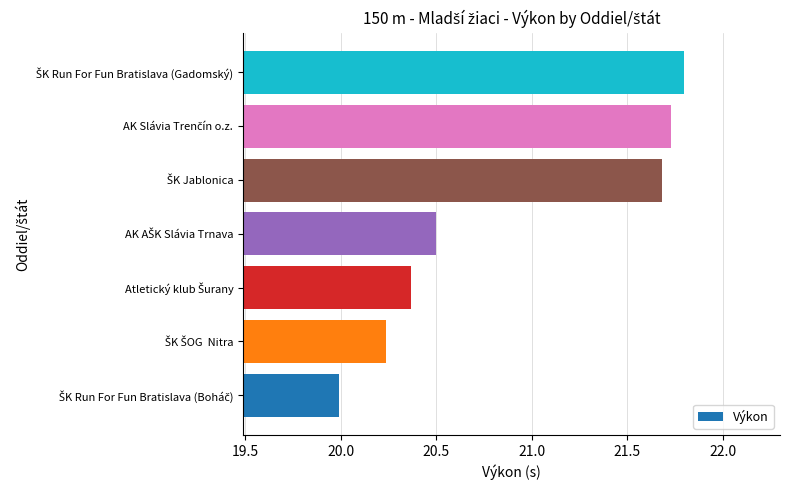

What is the greatest value displayed?

21.8